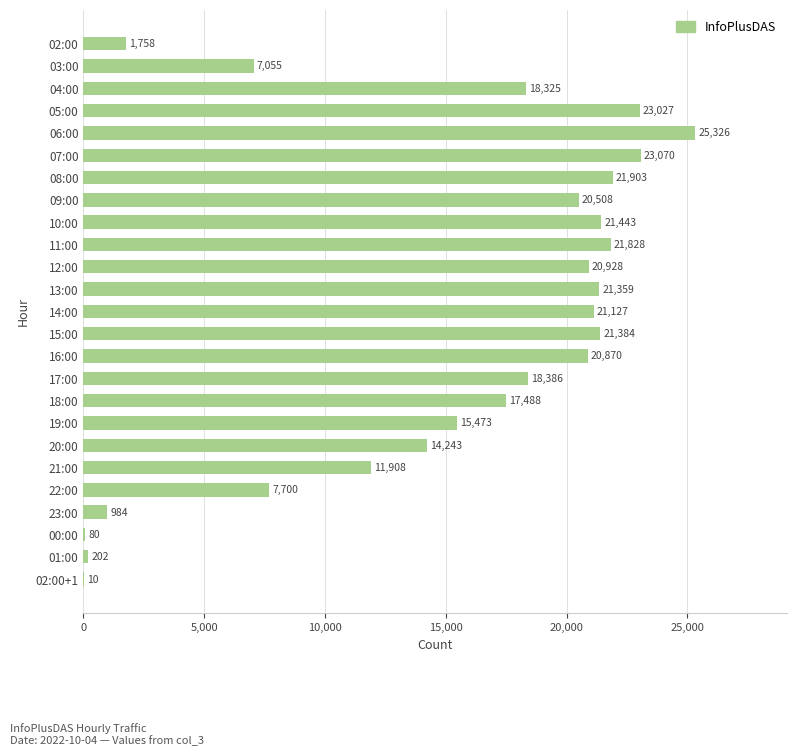

Which has a higher value, 08:00 or 03:00?

08:00